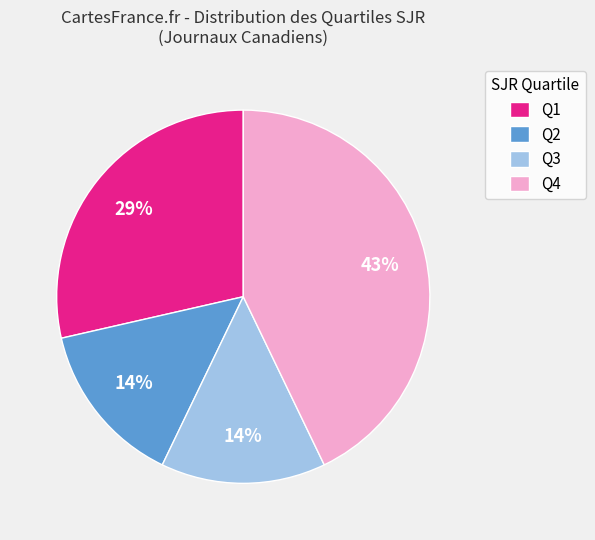

Combined, do Q1 and Q4 account for over 50%?

Yes